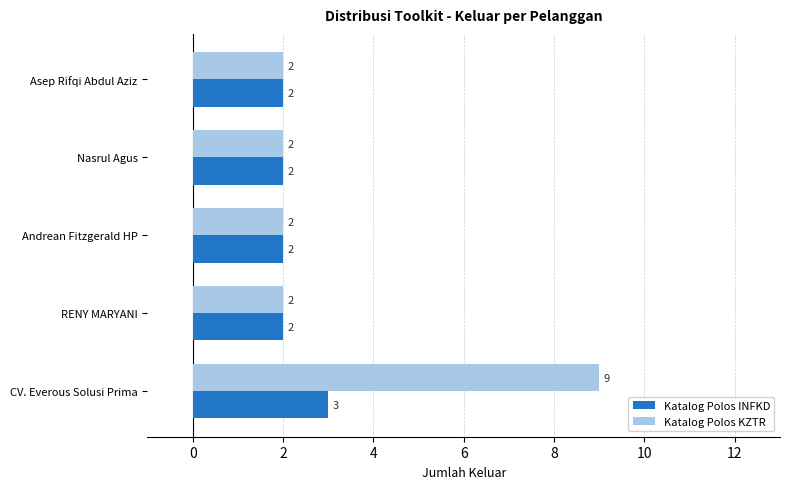

What is the sum of all Katalog Polos KZTR values?

17